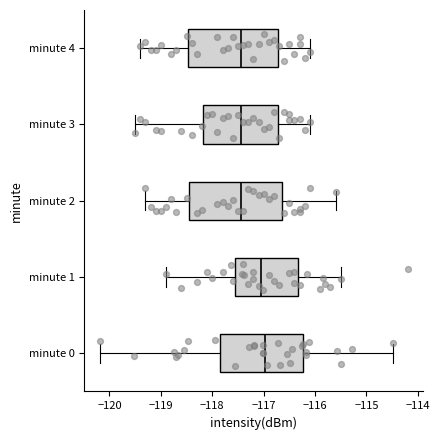

Reading bottom to top, transcribe this box plot: for each box, give where its median line is, the range the box spans, and where its two whiskers end, as read against the x-axis. The values are not printed on the chart, so give them approximately, as read against the axis.

minute 0: median -117.0, box -117.8 to -116.2, whiskers -120.2 to -114.5
minute 1: median -117.1, box -117.6 to -116.3, whiskers -118.9 to -115.5
minute 2: median -117.4, box -118.4 to -116.6, whiskers -119.3 to -115.6
minute 3: median -117.4, box -118.2 to -116.7, whiskers -119.5 to -116.1
minute 4: median -117.4, box -118.5 to -116.7, whiskers -119.4 to -116.1